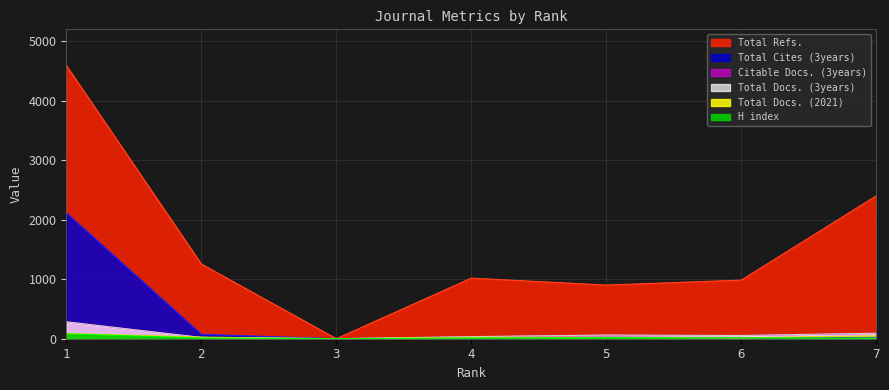

List the labels in order of H index value, smallest first.

3, 7, 4, 2, 6, 5, 1